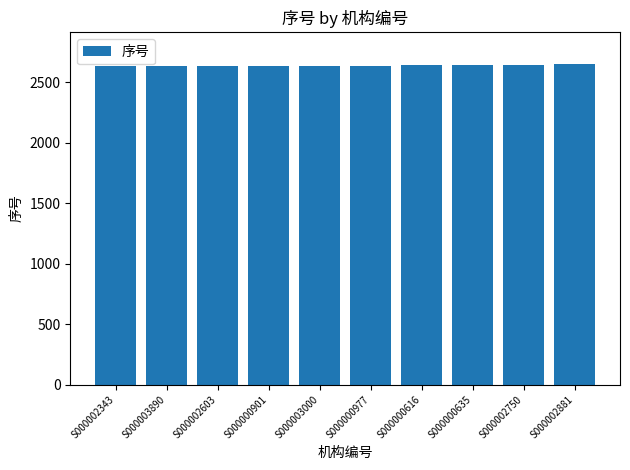

Are the bars horizontal?

No